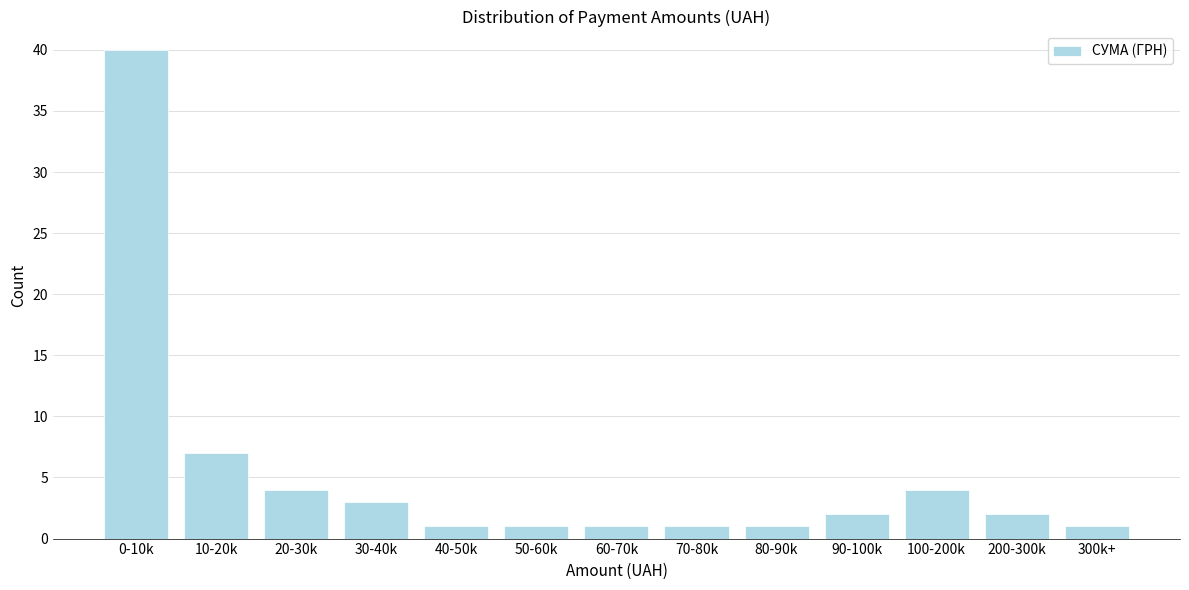

Reading left to right, transcribe all the data shown in this chart.

0-10k=40	10-20k=7	20-30k=4	30-40k=3	40-50k=1	50-60k=1	60-70k=1	70-80k=1	80-90k=1	90-100k=2	100-200k=4	200-300k=2	300k+=1